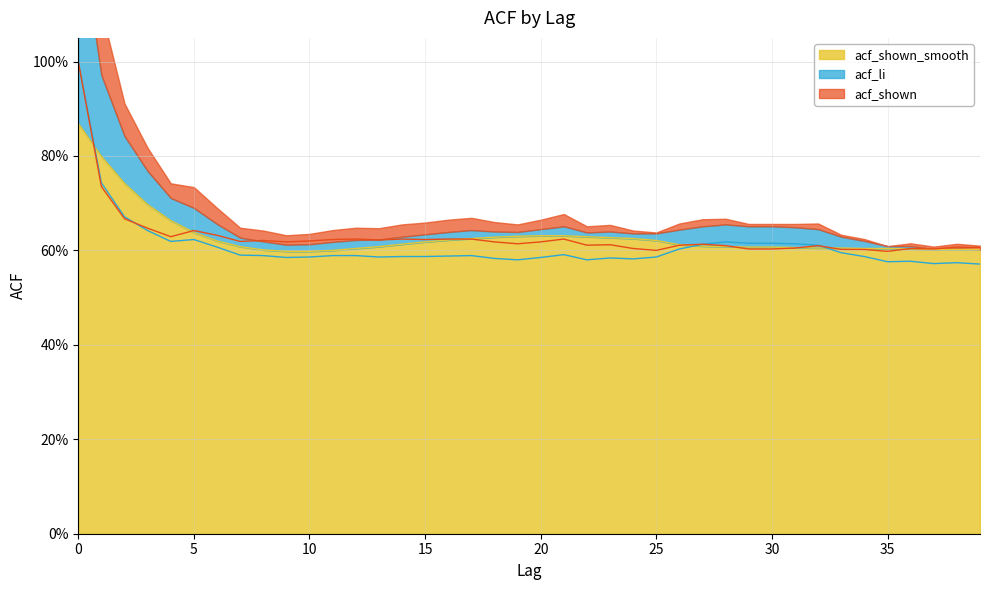

Is the value of acf_shown_smooth at 34 greater than the value of acf_shown at 0?

No